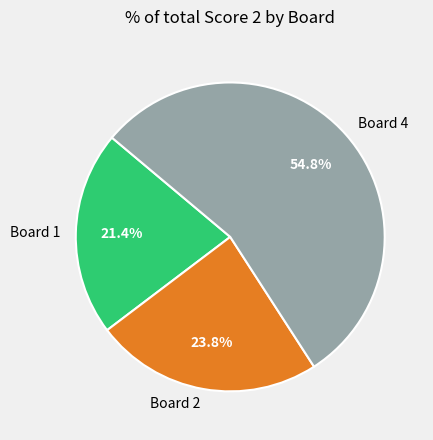

To the nearest percent, what is the difference between the largest and smallest slice percentages?

33%